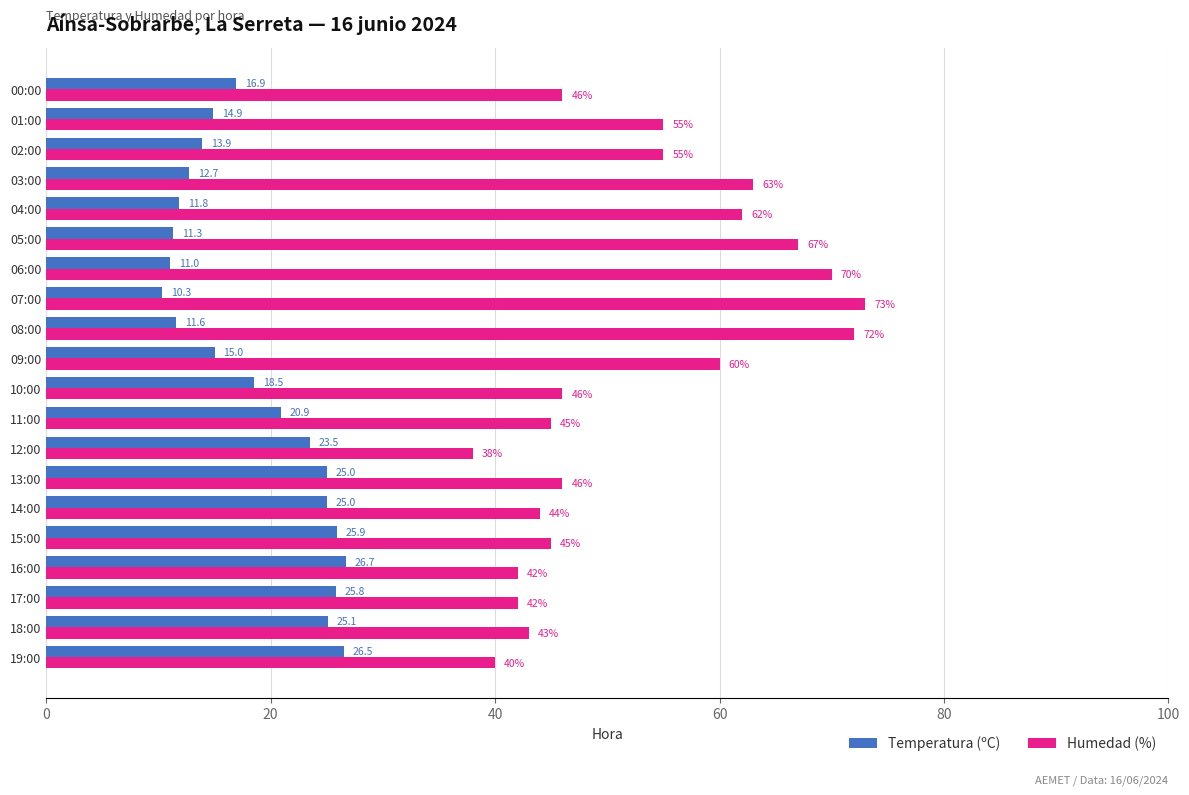

Between 13:00 and 12:00, which series saw the biggest shift?

Humedad (%)